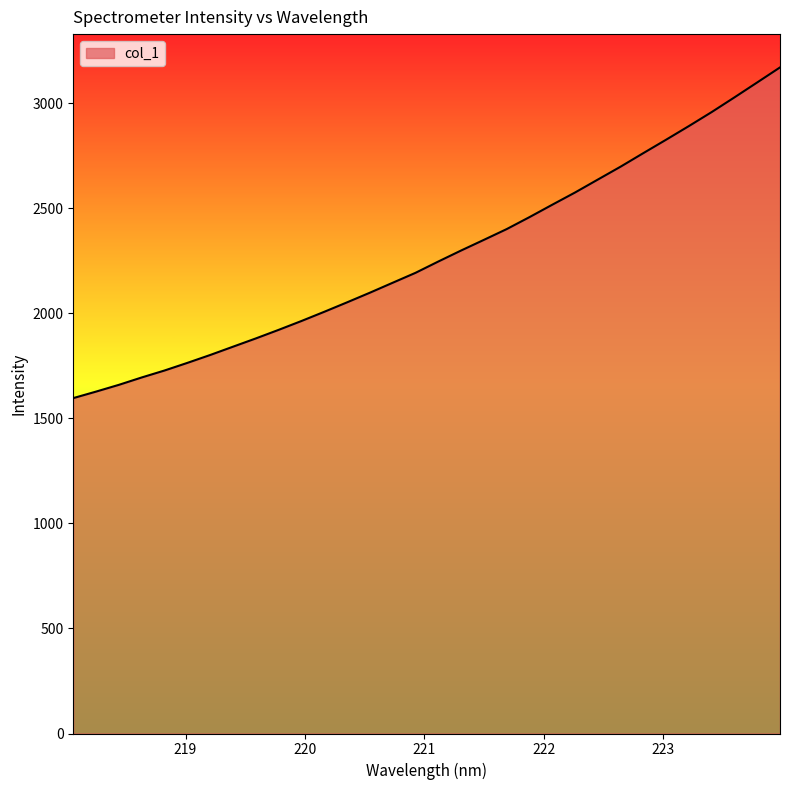

What is the difference between the maximum and minimum values?

1573.8